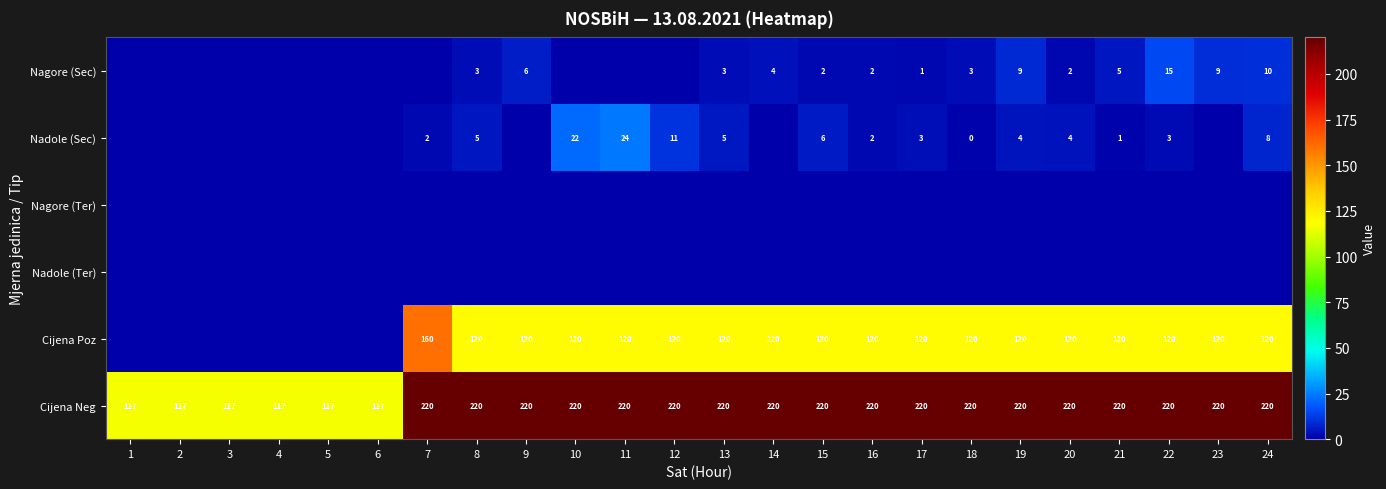

The Nagore (Sec) series shows 3 at 13. True or false?

True